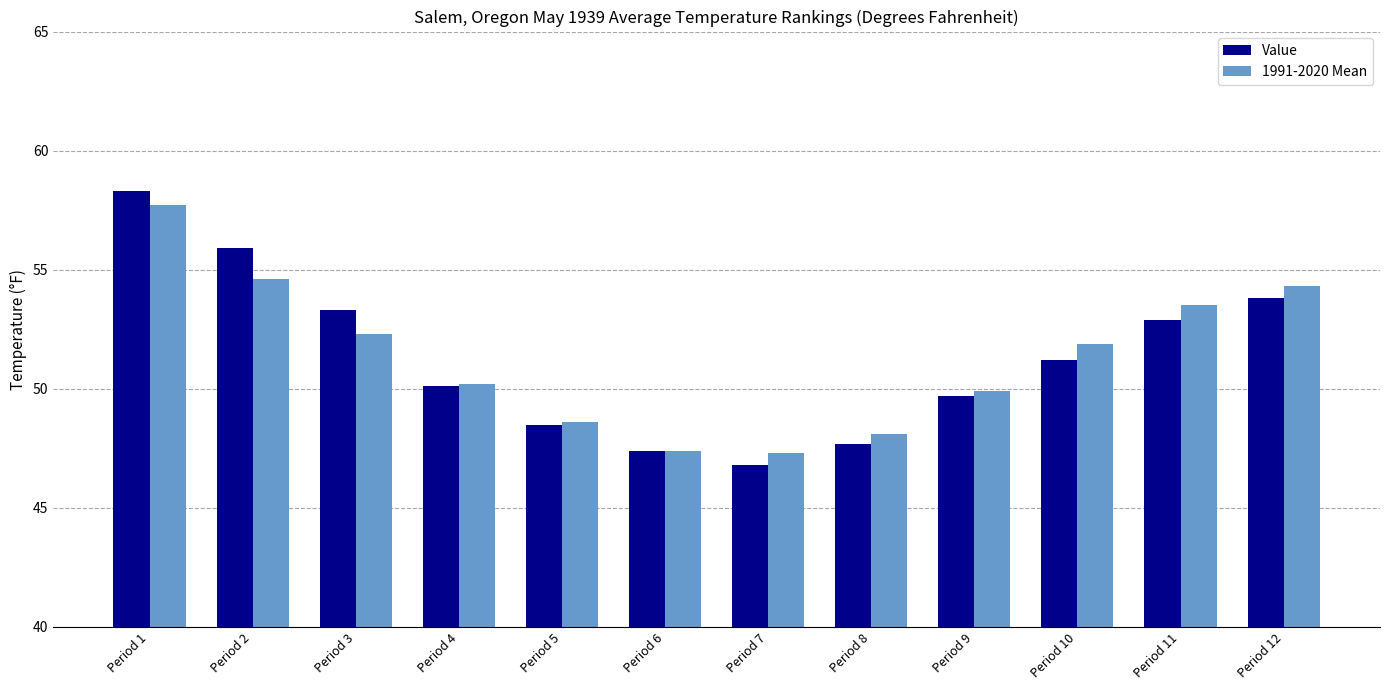

Rank the series by their maximum value, from lowest to highest.

1991-2020 Mean, Value